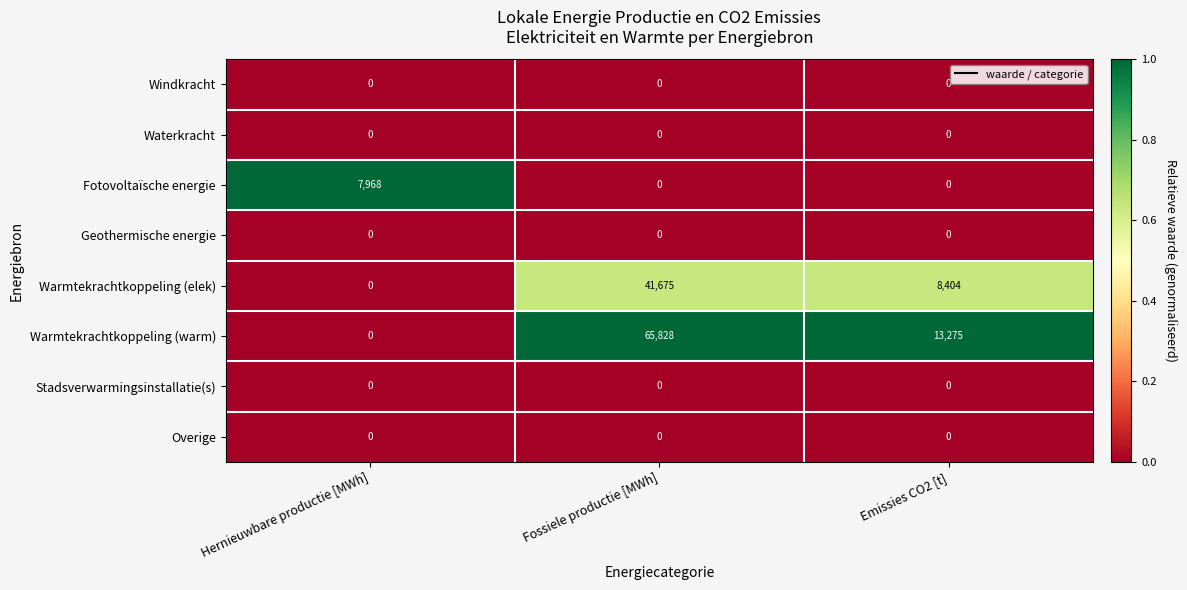

What is the total value across all series at Emissies CO2 [t]?

21679